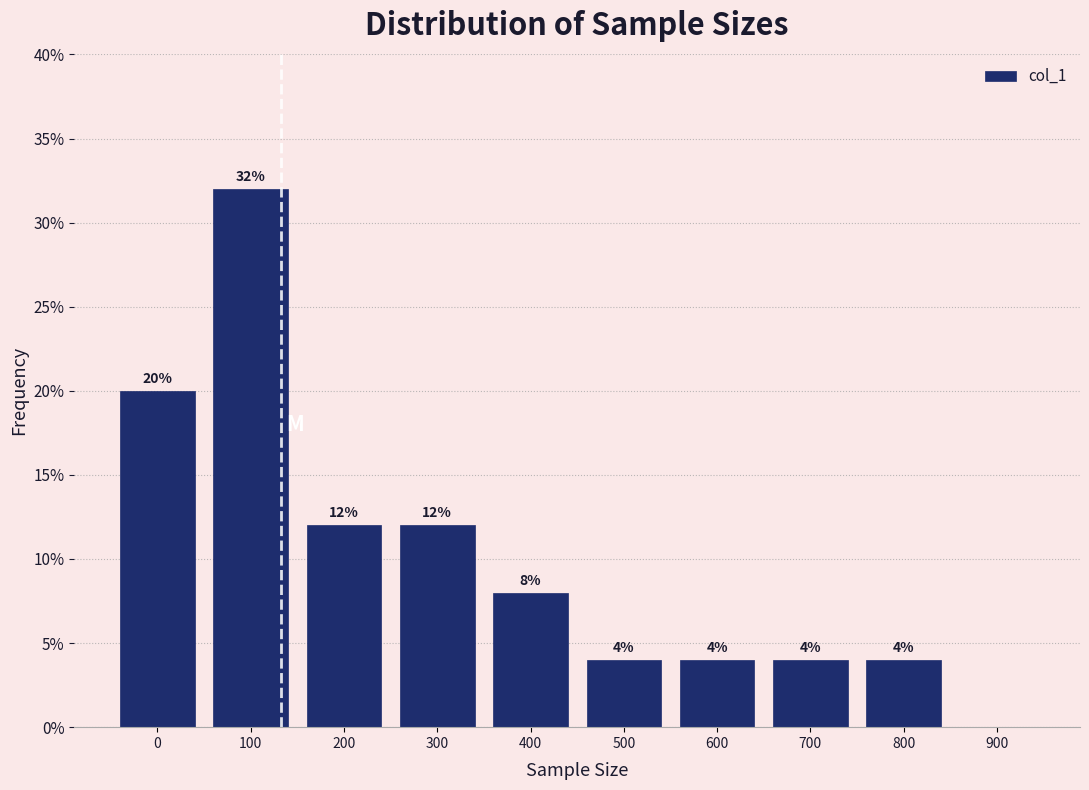

Reading right to left, what are all the values shown in this chart?

900=0	800=4	700=4	600=4	500=4	400=8	300=12	200=12	100=32	0=20